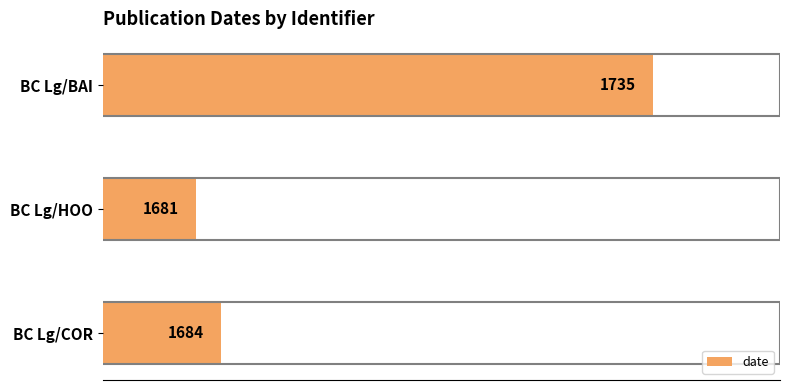

How many data points does each series have?

3